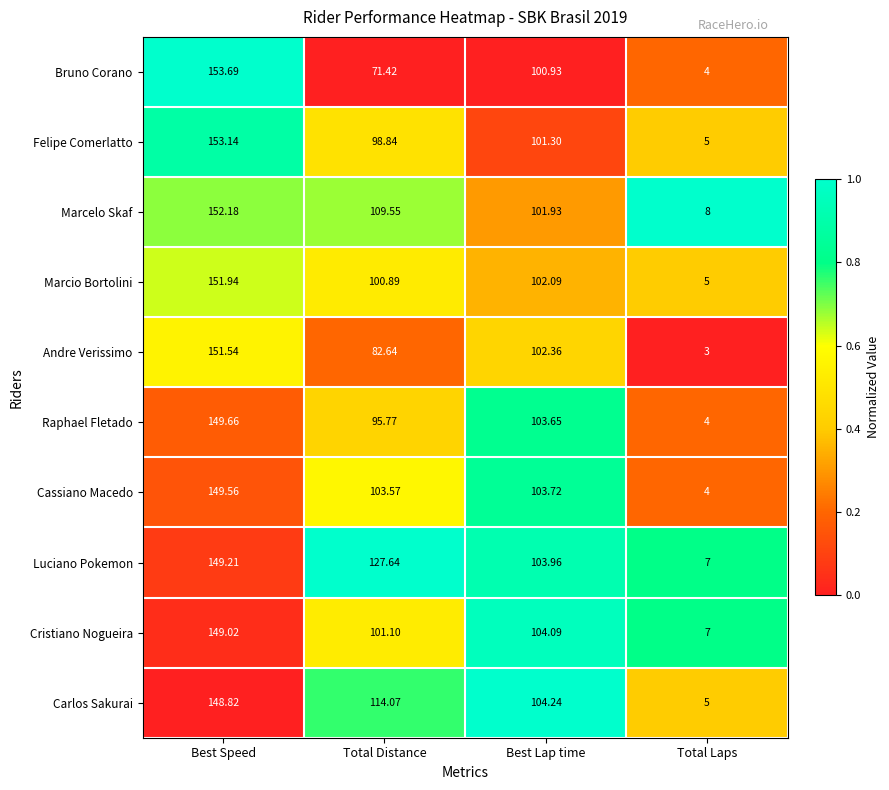

At Best Lap time, list the series in order from smallest to largest.

Bruno Corano, Felipe Comerlatto, Marcelo Skaf, Marcio Bortolini, Andre Verissimo, Raphael Fletado, Cassiano Macedo, Luciano Pokemon, Cristiano Nogueira, Carlos Sakurai